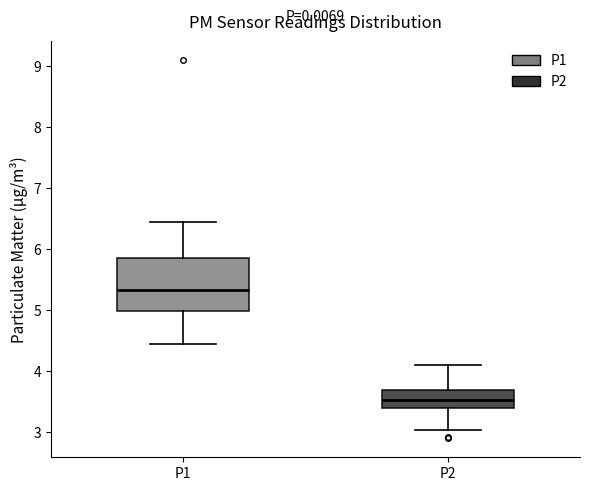

Where does the lower whisker of the box for P2 end on the y-axis? The values are not printed on the chart, so give them approximately, as read against the axis.

3.0